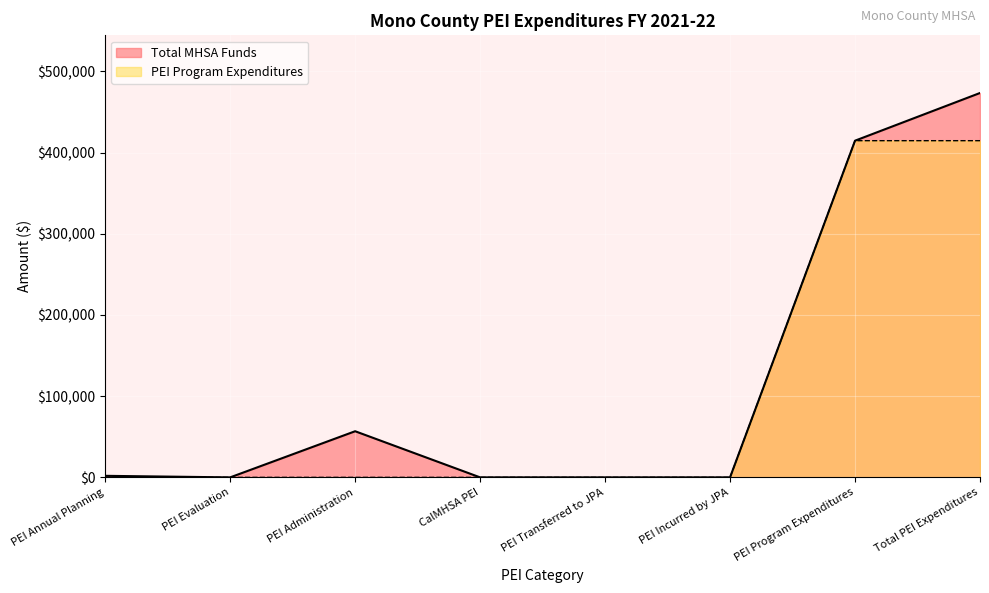

Which label corresponds to the smallest value in the chart?

PEI Evaluation